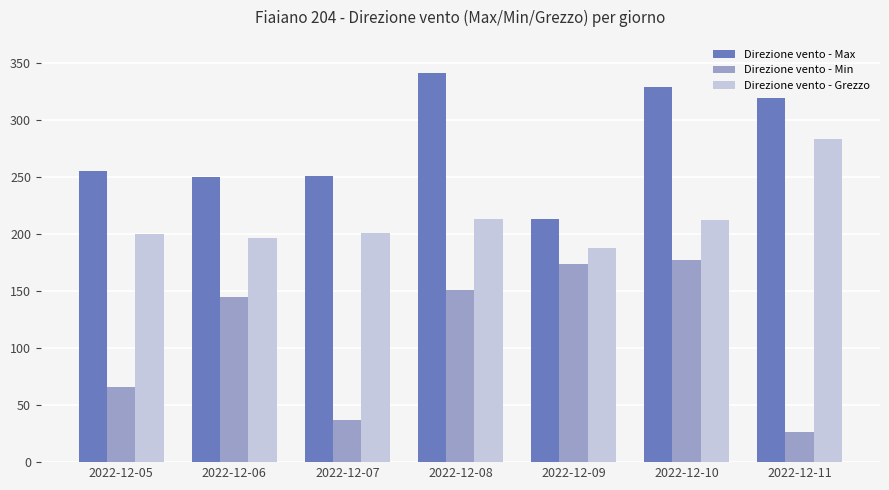

Which series changed the most between 2022-12-07 and 2022-12-08?

Direzione vento - Min